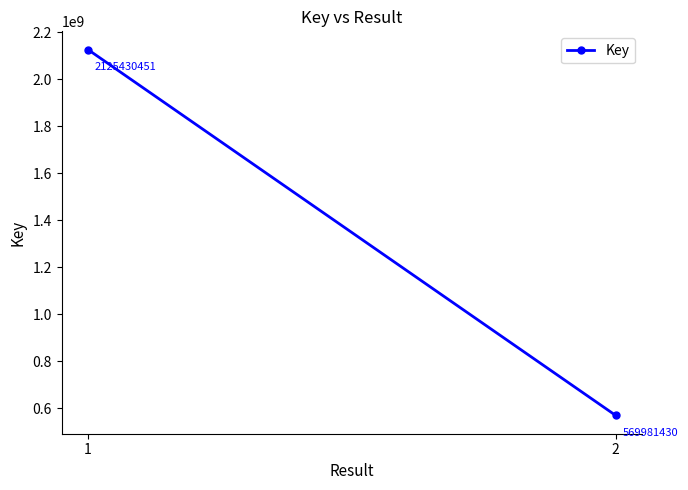

Reading left to right, what are all the values shown in this chart?

2125430451	569981430